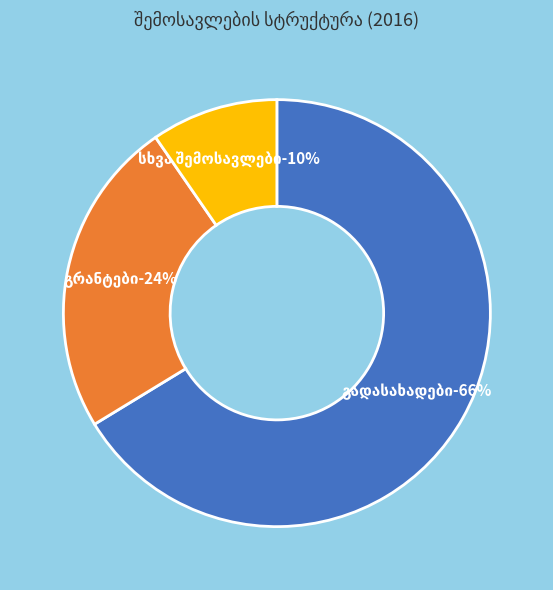

Is there any slice that represents more than half of the pie?

Yes